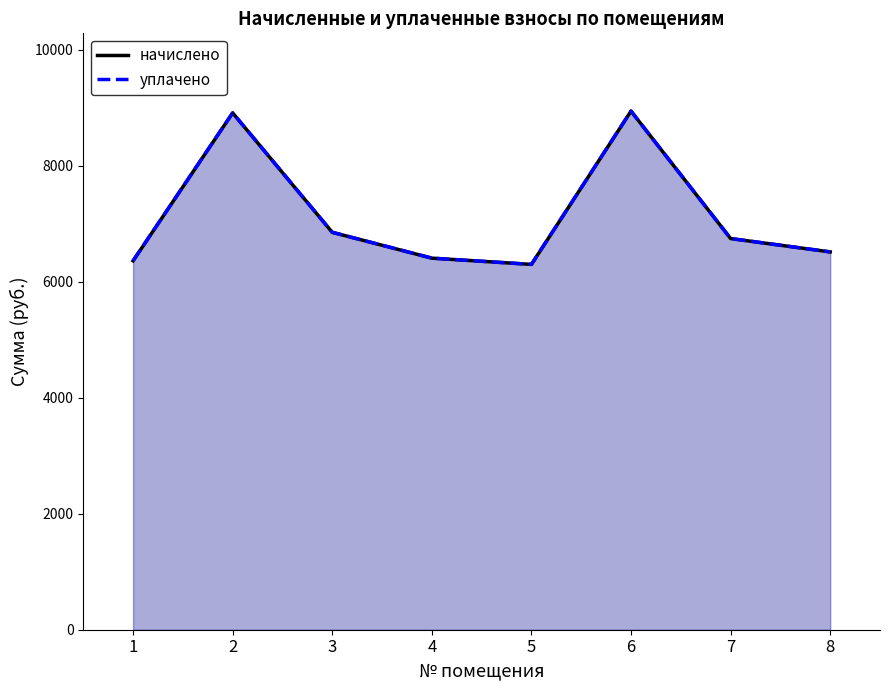

Is it true that уплачено equals 8908.8 at 2?

True